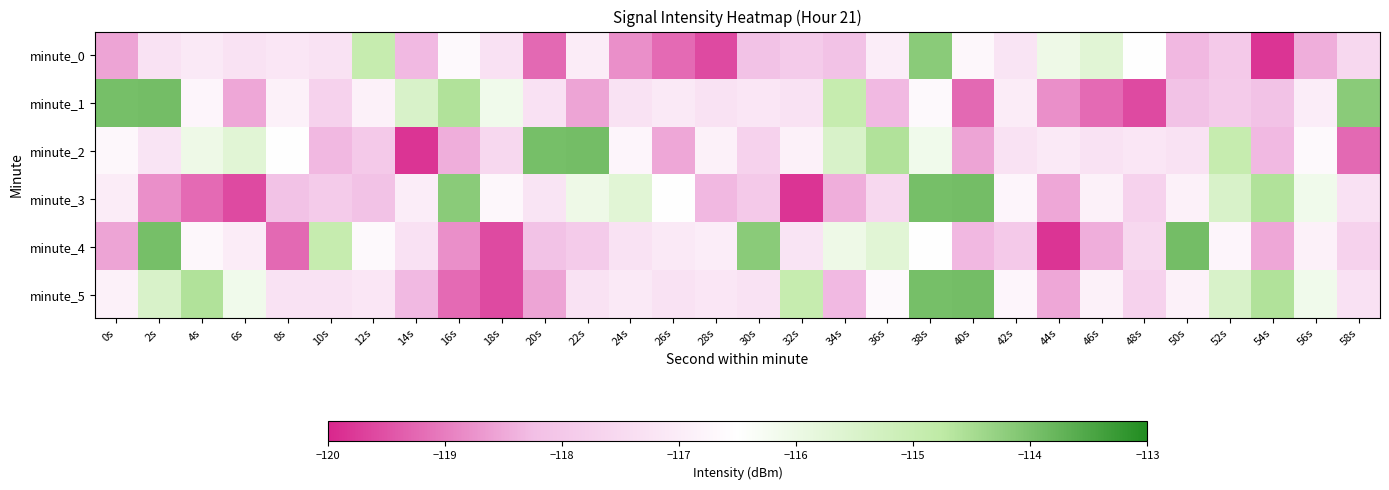

What is the total value across all series at 12s?

-701.7